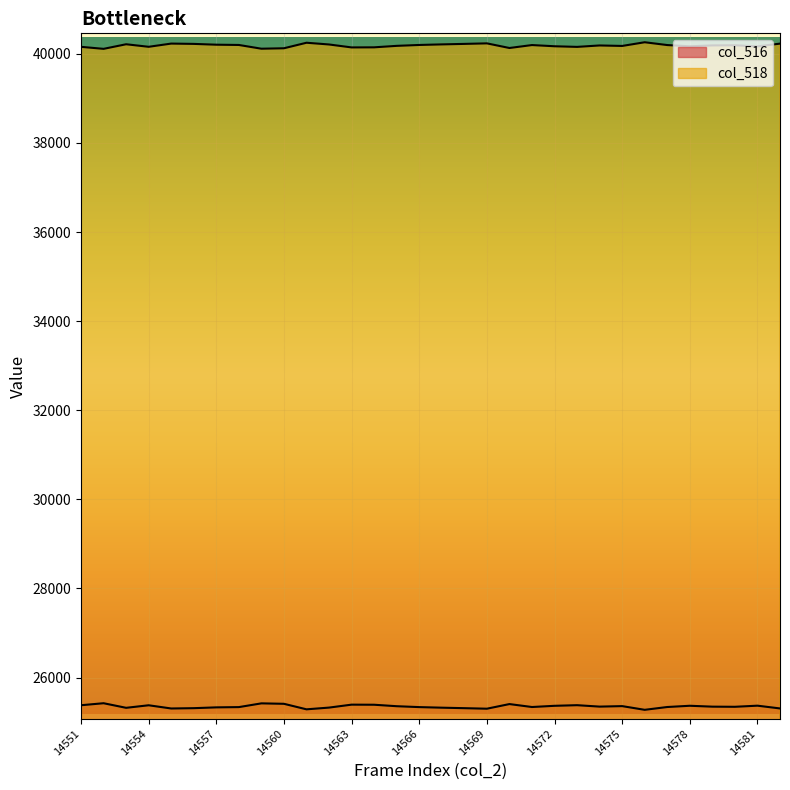

What value does the col_516 series have at 14567?

25324